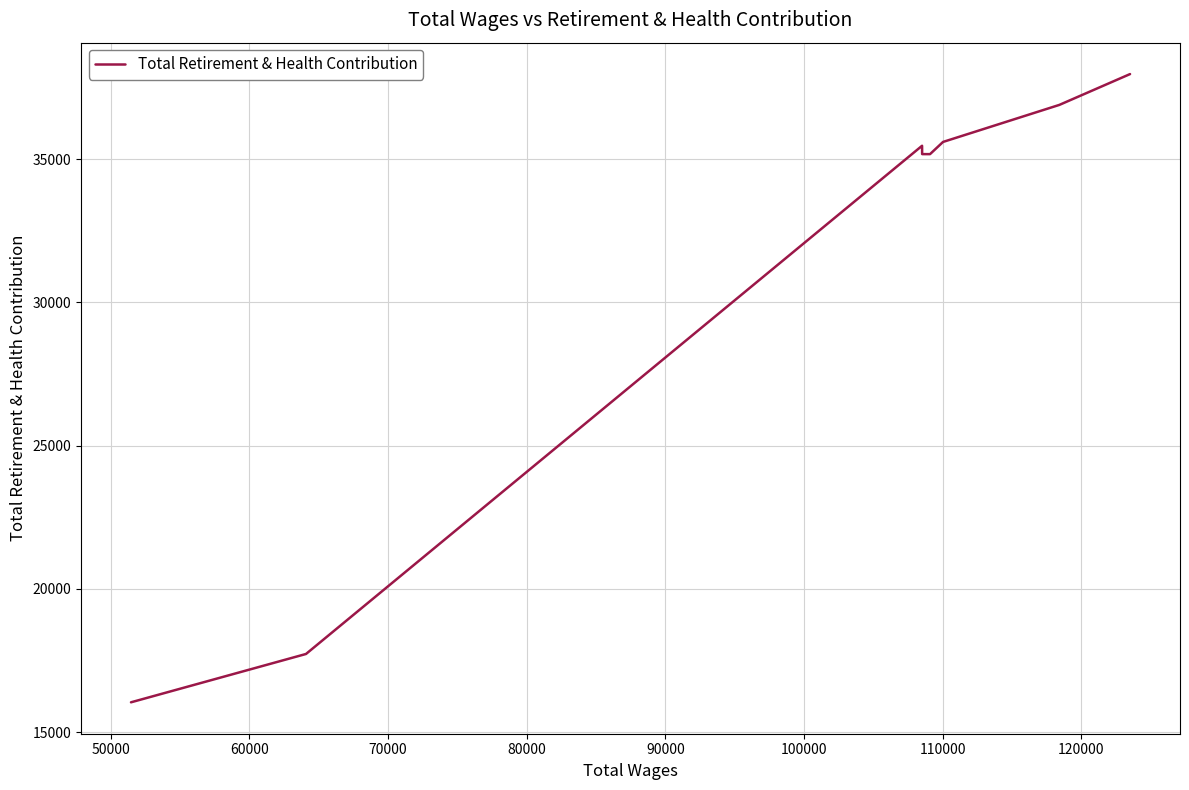

What is the sum of all values?

250026